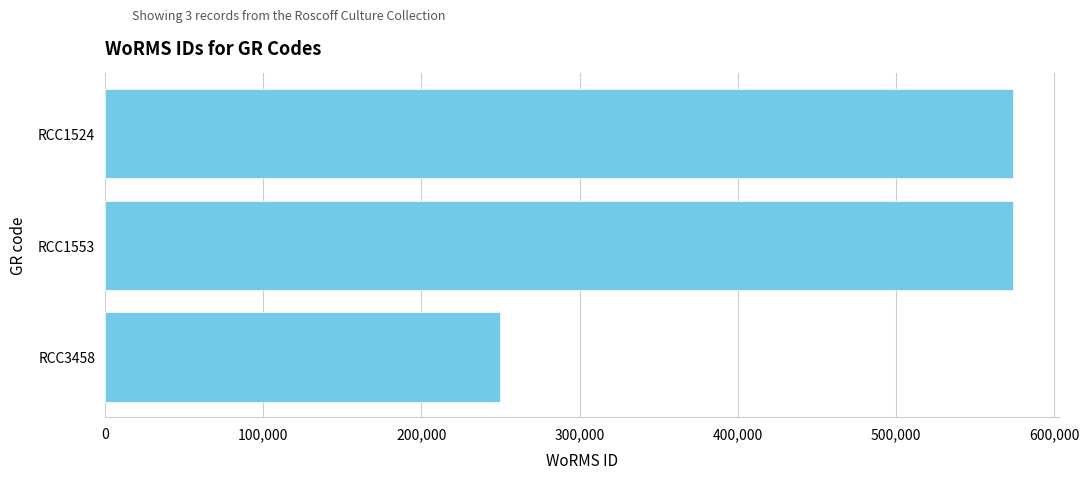

What is the value of the 2nd bar from the top?

573929